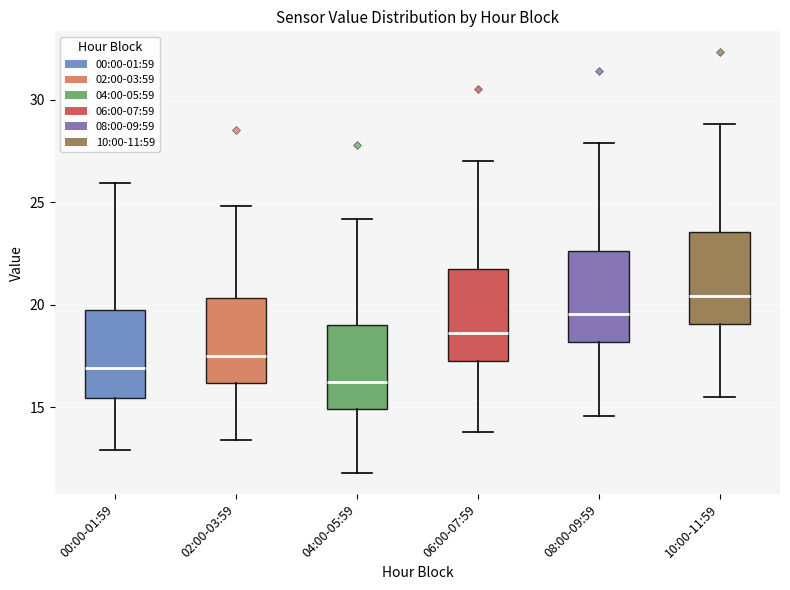

Where does the upper whisker of the box for 04:00-05:59 end on the y-axis? The values are not printed on the chart, so give them approximately, as read against the axis.

24.0